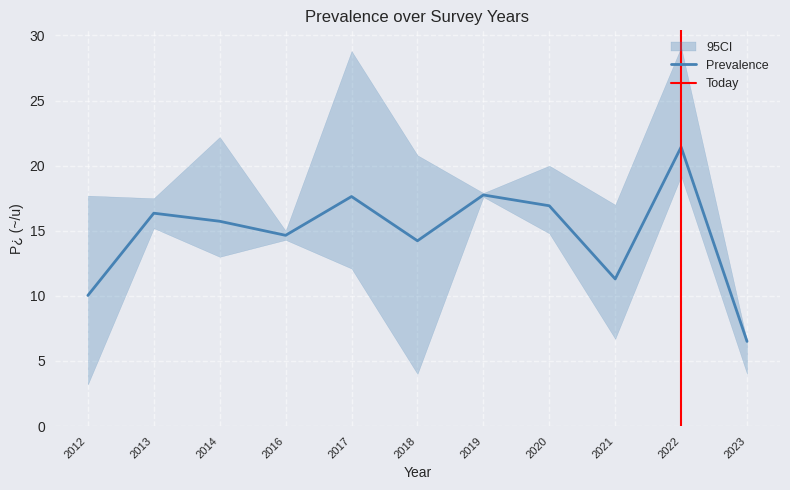

What is the value of the ci_low point at the 1st from the left?

3.2